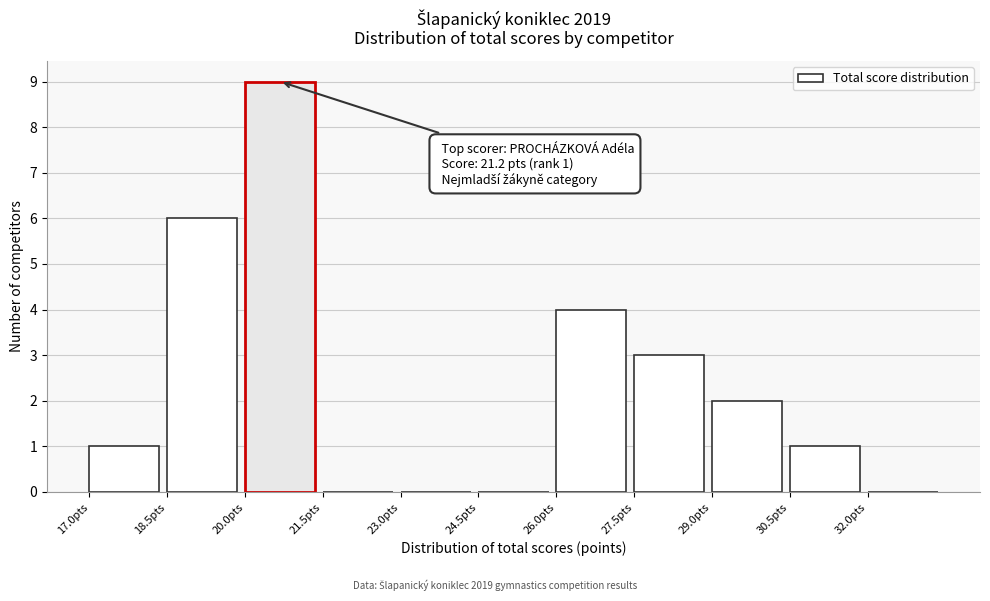

Which range on the x-axis has the tallest bar?

20.0 to 21.5